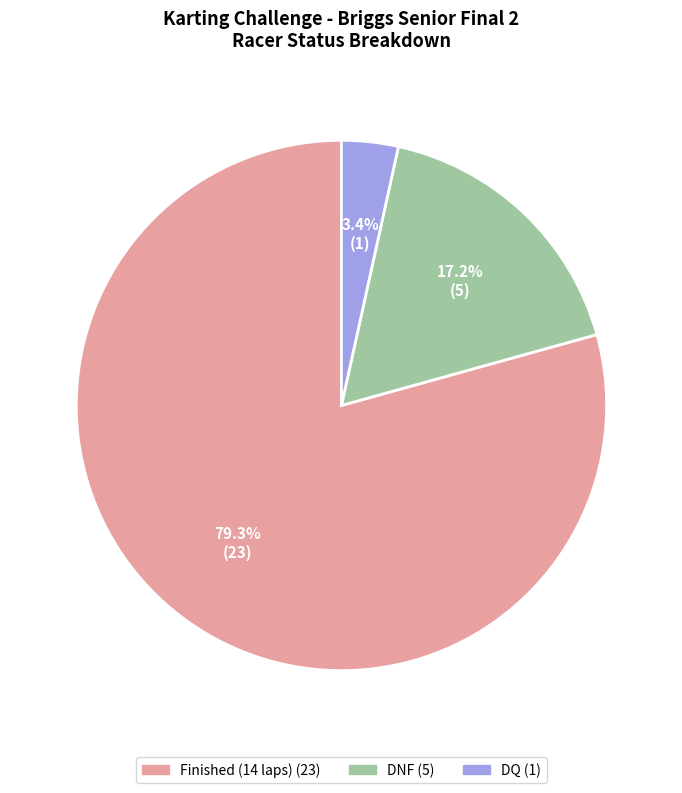

Does any single category account for the majority?

Yes